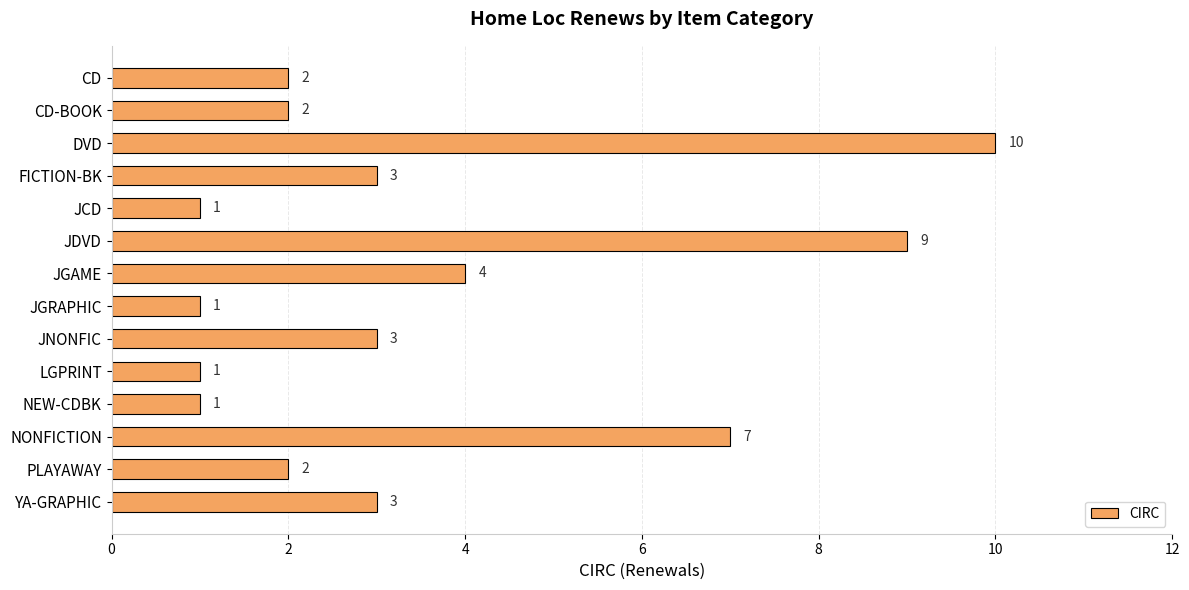

What is the value of the 1st bar from the top?

2